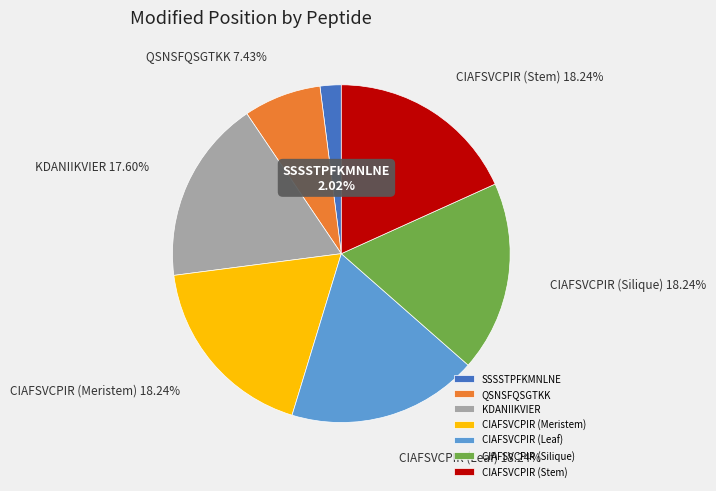

Does CIAFSVCPIR (Meristem) represent more than half of the total?

No